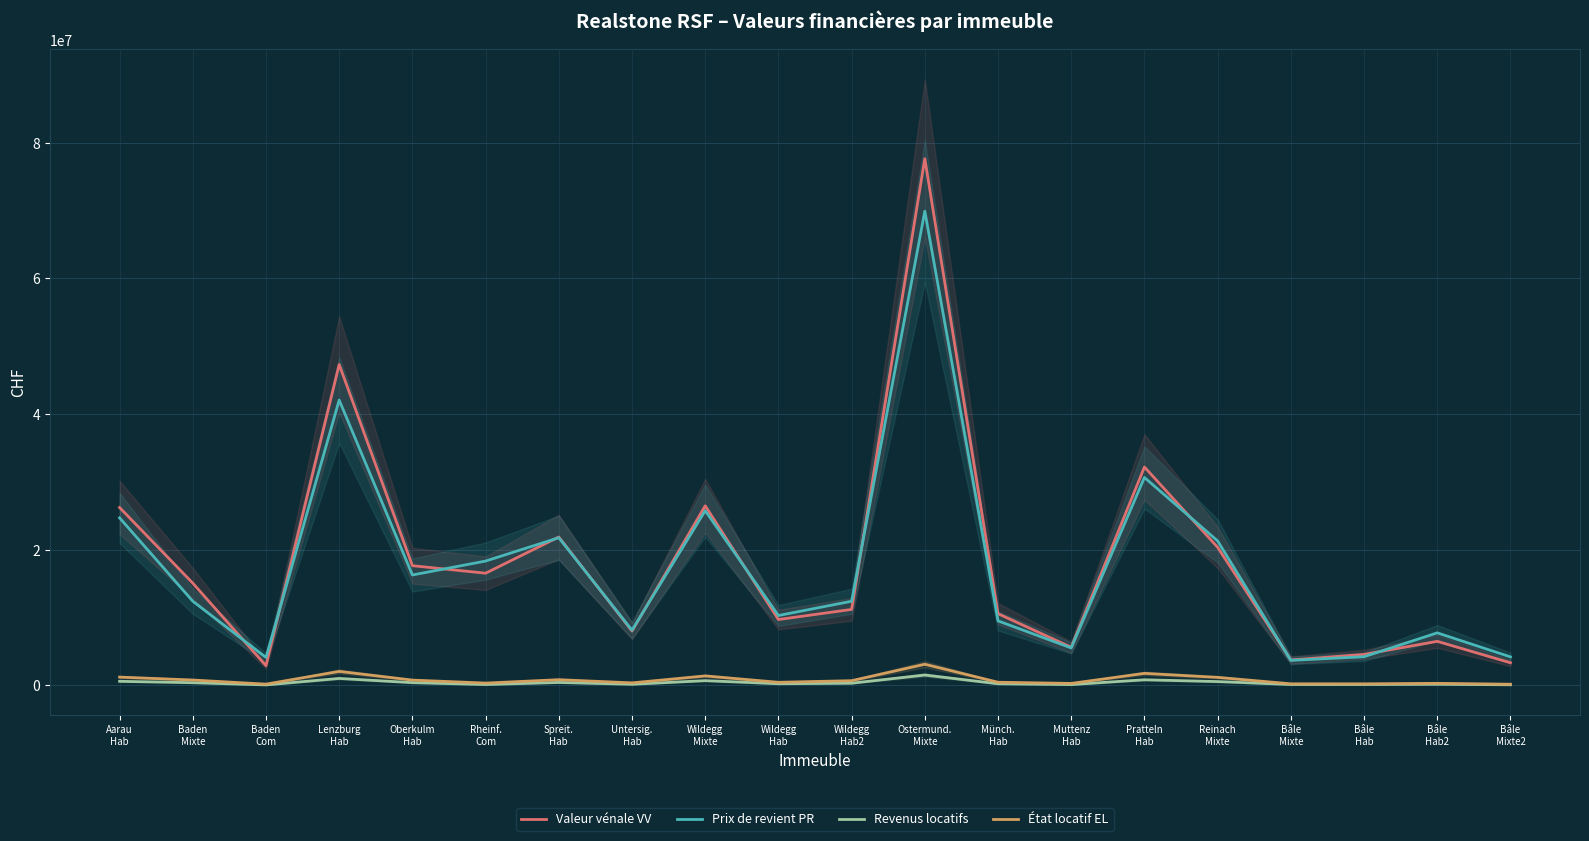

What is the sum of the Revenus locatifs values at Rheinf.
Com and Spreit.
Hab?

496024.0